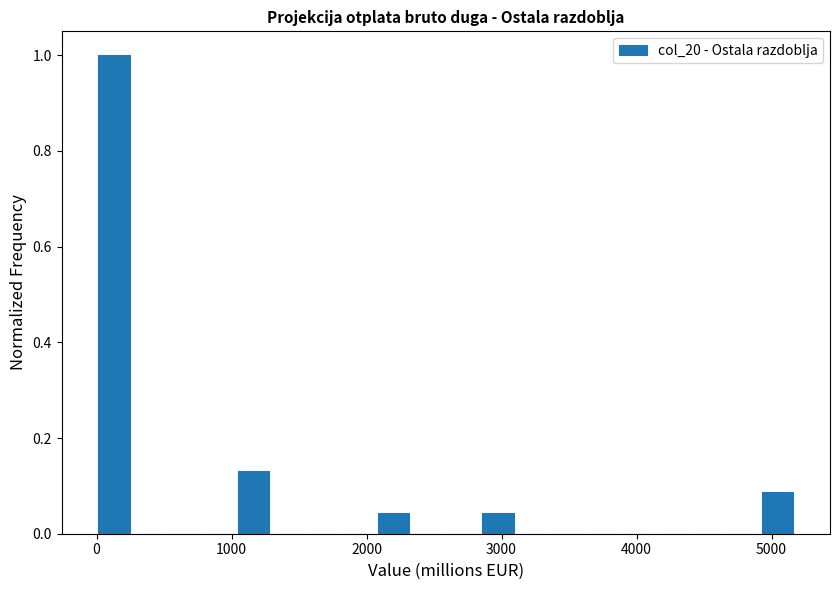

Read against the x-axis, roughly where is the centre of the tallest bar?

100